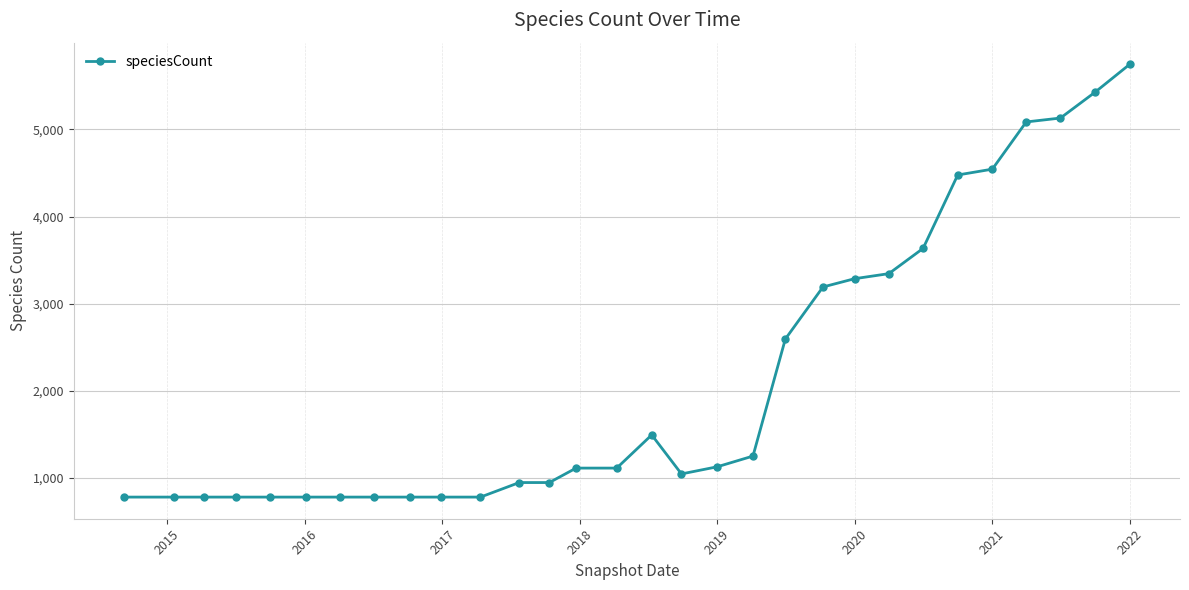

What is the difference between the maximum and minimum values?

4970